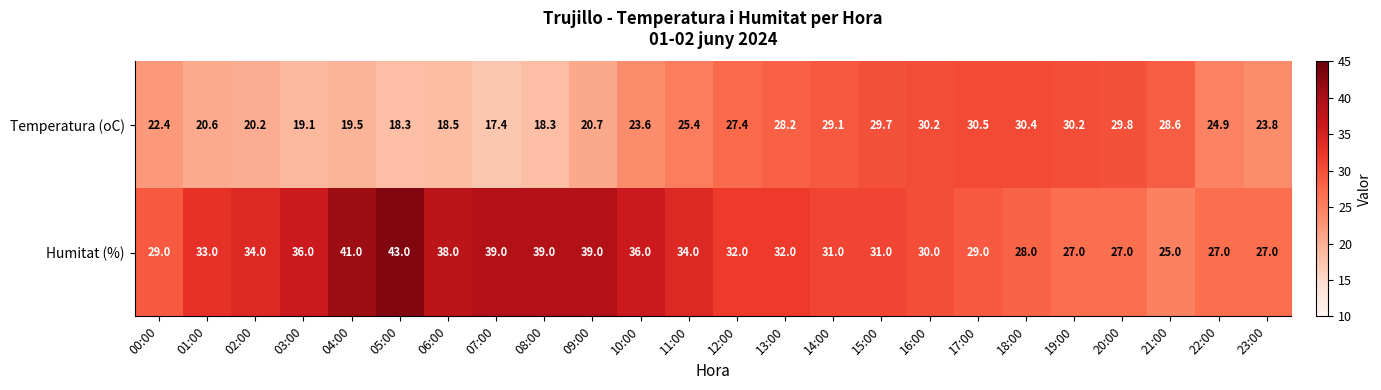

Where is Temperatura (oC) nearest to the value 23?

00:00